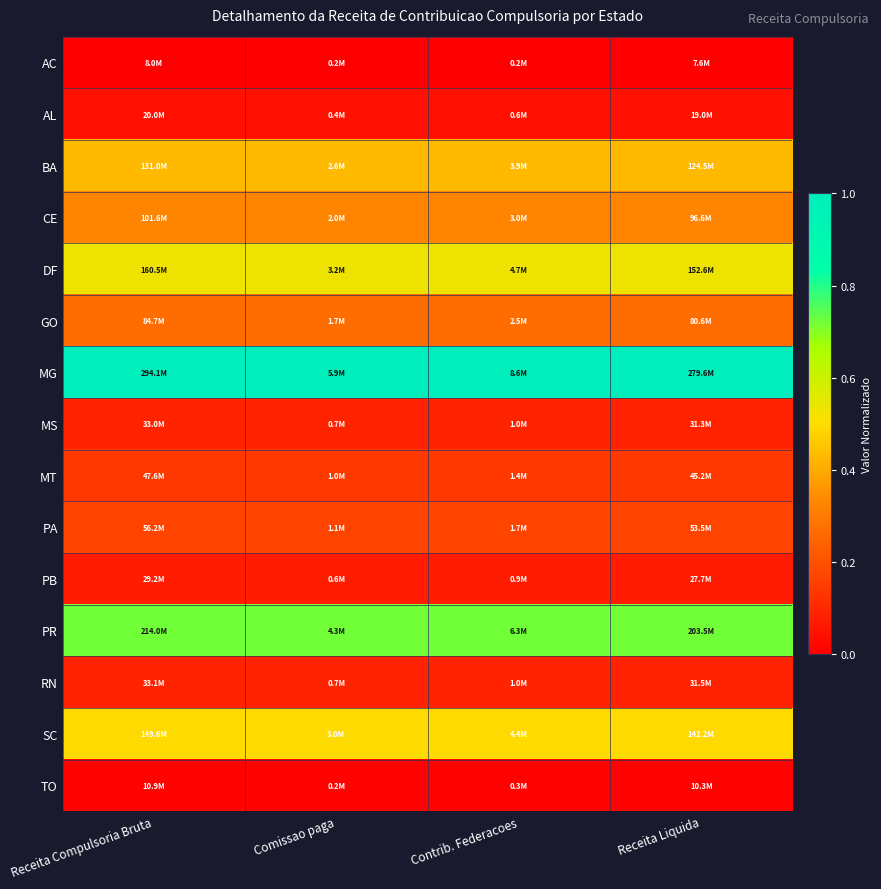

At which category is the sum across all series the highest?

Receita Compulsoria Bruta